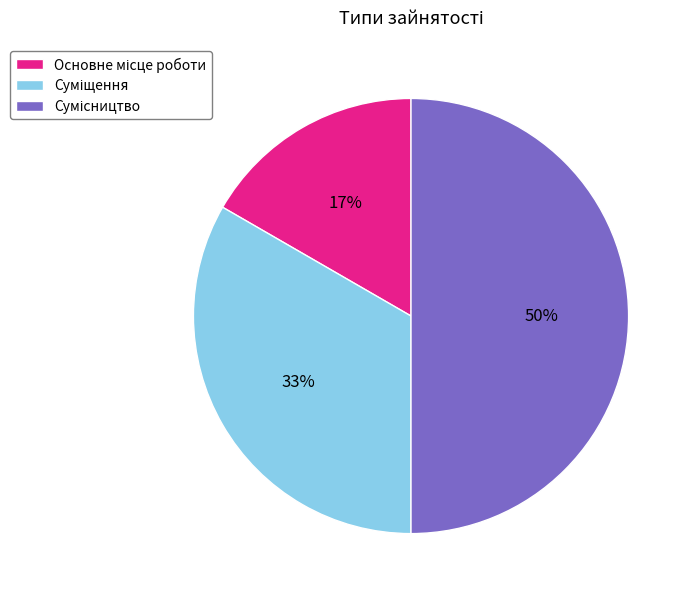

Count the number of slices in the pie.

3